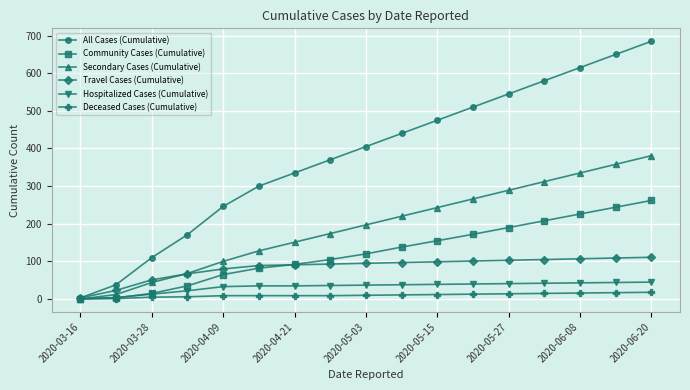

Which series has the widest spread of values?

All Cases (Cumulative)